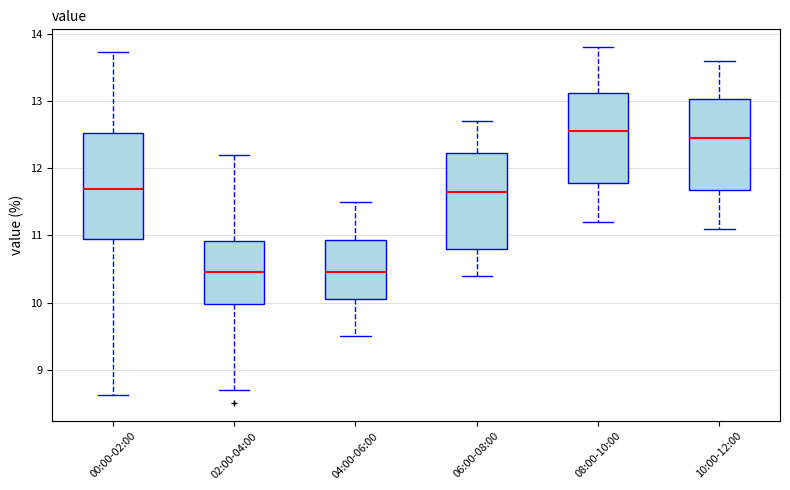

Comparing the boxes themselves (not the whiskers), which one is the tallest?

00:00-02:00